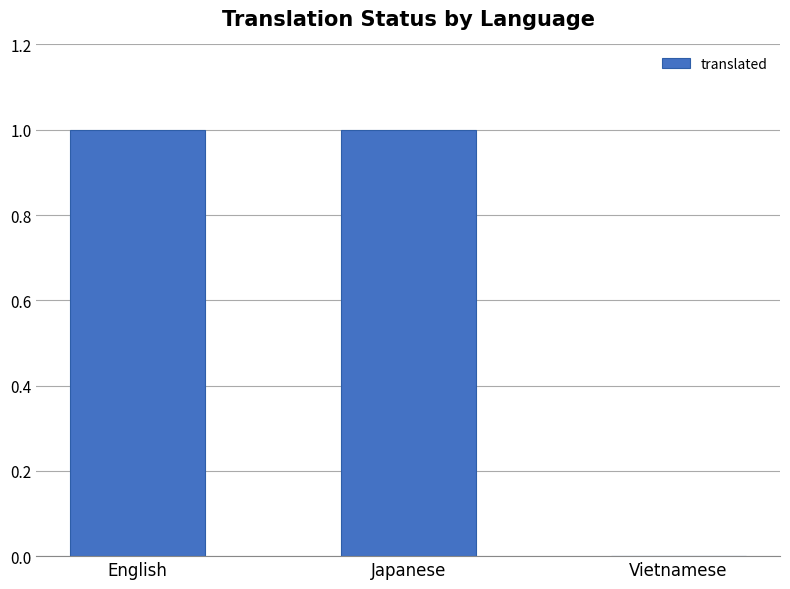

Which has a higher value, Japanese or Vietnamese?

Japanese